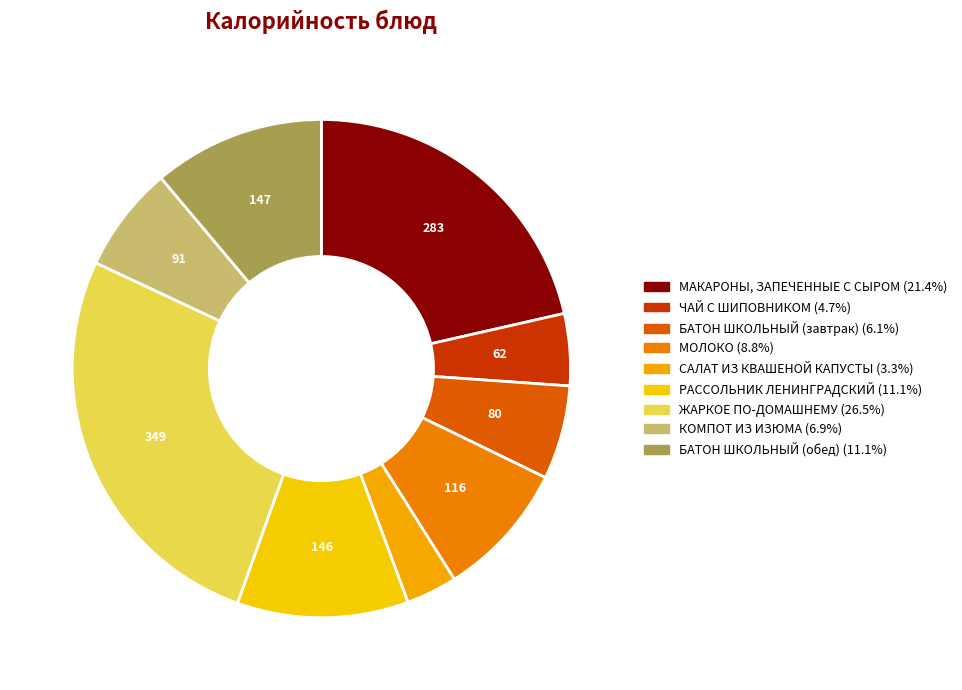

What percentage is the МАКАРОНЫ, ЗАПЕЧЕННЫЕ С СЫРОМ slice, to the nearest percent?

21%